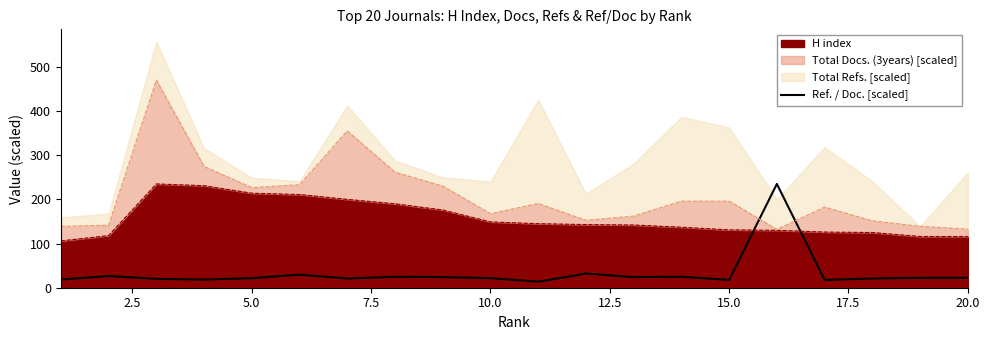

Reading left to right, list all the values displayed in this chart.

18.4	26.5	20.1	18.4	21.7	29.7	20.9	24.9	24.1	21.7	13.6	32.1	24.1	24.9	17.6	235.0	17.6	20.9	22.5	22.5